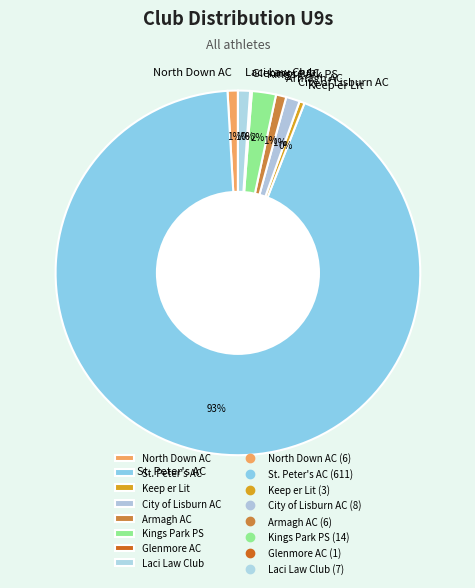

Does City of Lisburn AC account for over 50% of the chart?

No